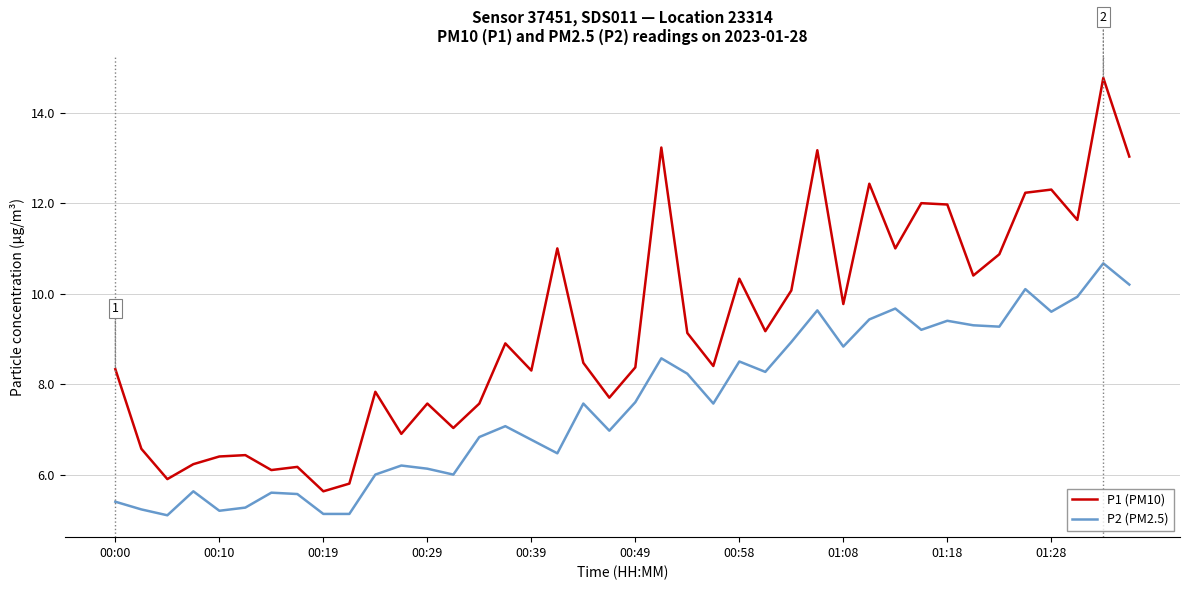

Which series has the largest total across all categories?

P1 (PM10)